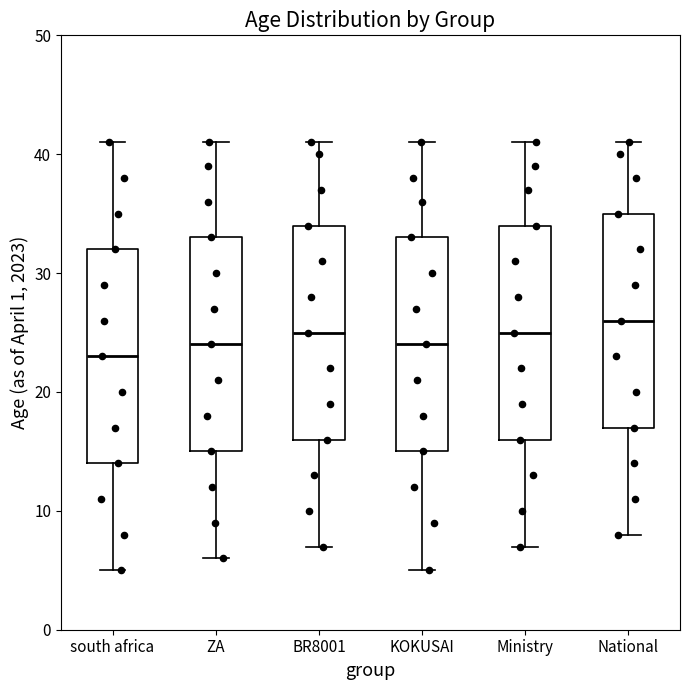

Reading left to right, transcribe this box plot: for each box, give where its median line is, the range the box spans, and where its two whiskers end, as read against the y-axis. The values are not printed on the chart, so give them approximately, as read against the axis.

south africa: median 23, box 14 to 32, whiskers 5 to 41
ZA: median 24, box 15 to 33, whiskers 6 to 41
BR8001: median 25, box 16 to 34, whiskers 7 to 41
KOKUSAI: median 24, box 15 to 33, whiskers 5 to 41
Ministry: median 25, box 16 to 34, whiskers 7 to 41
National: median 26, box 17 to 35, whiskers 8 to 41